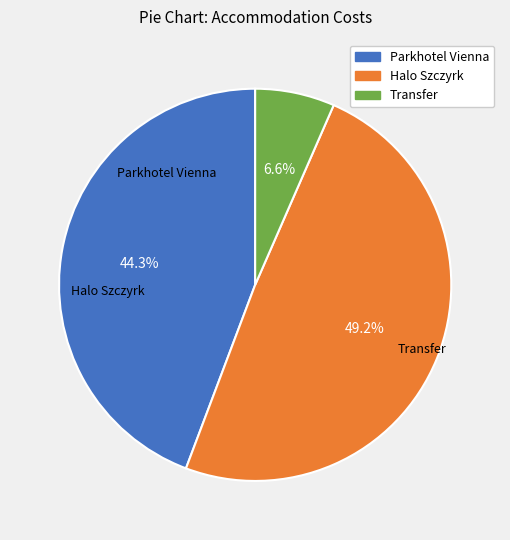

How many slices are in this pie chart?

3